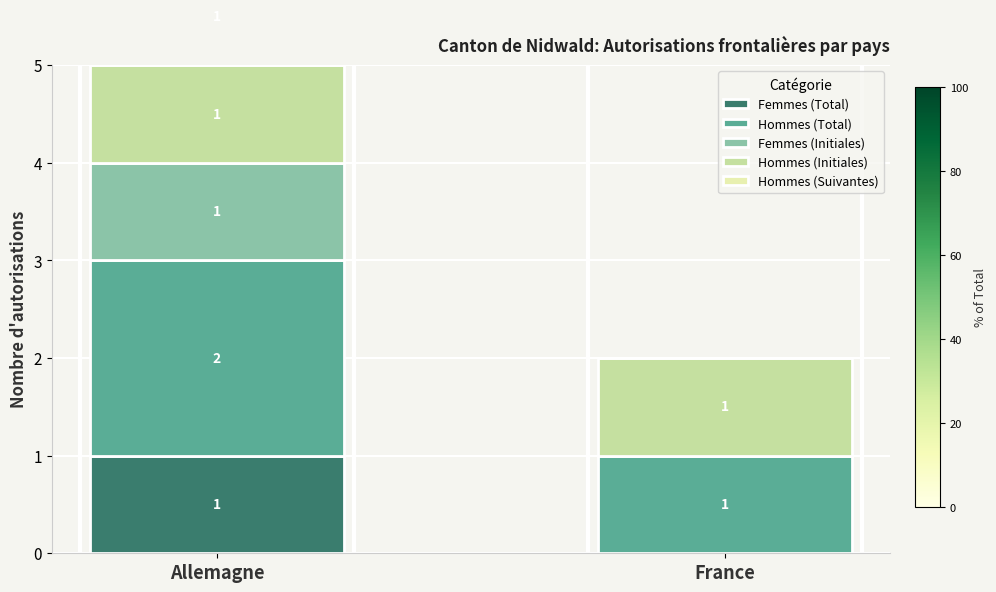

The Hommes (Total) series shows 1 at France. True or false?

False